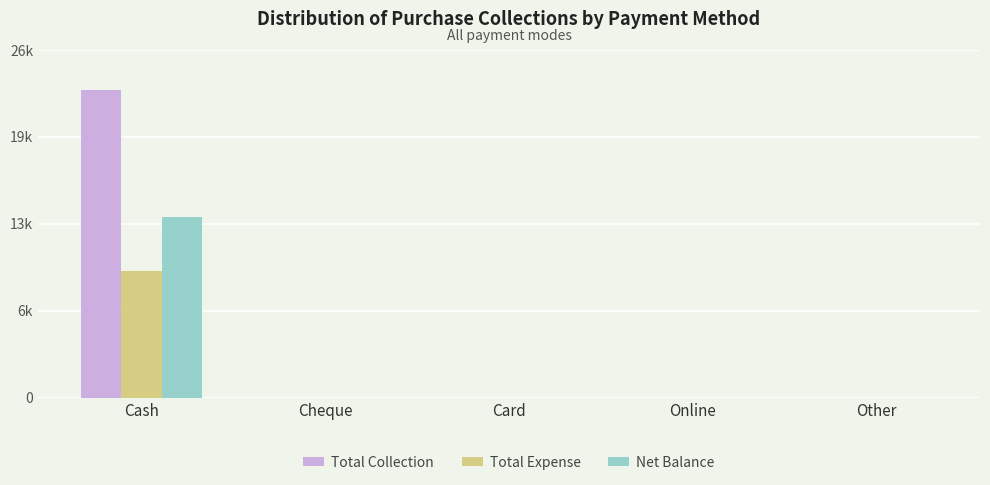

Are the bars grouped side by side (vs. stacked)?

Yes